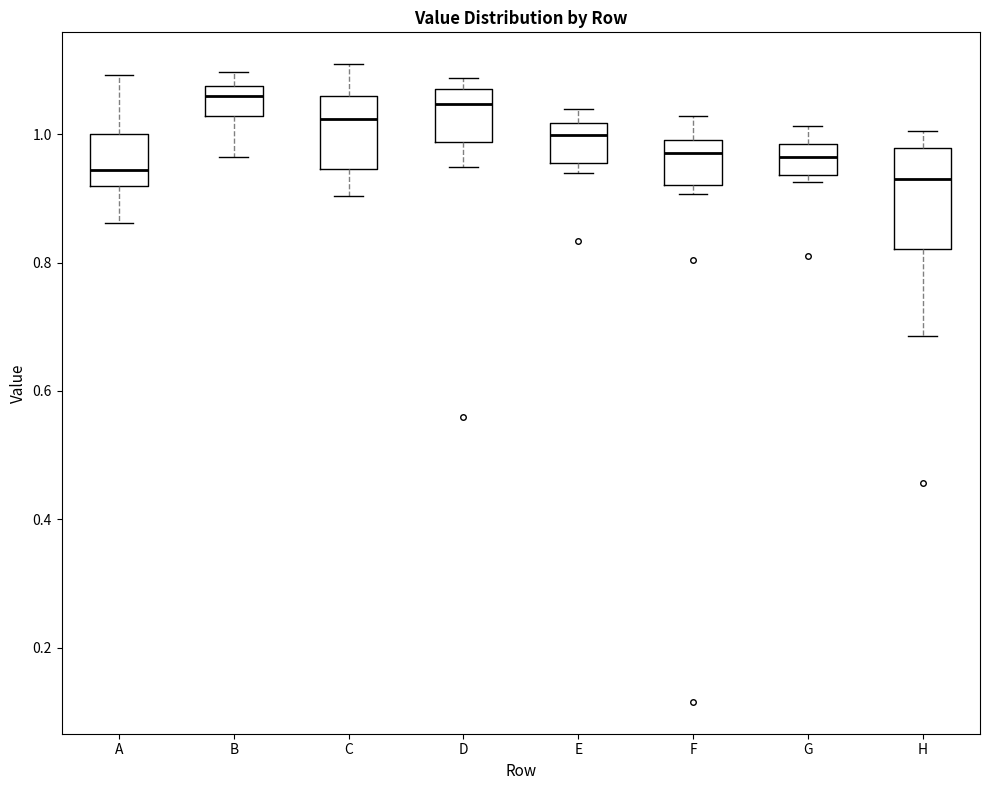

Reading left to right, transcribe this box plot: for each box, give where its median line is, the range the box spans, and where its two whiskers end, as read against the y-axis. The values are not printed on the chart, so give them approximately, as read against the axis.

A: median 0.94, box 0.92 to 1.00, whiskers 0.86 to 1.10
B: median 1.06, box 1.02 to 1.08, whiskers 0.96 to 1.10
C: median 1.02, box 0.94 to 1.06, whiskers 0.90 to 1.10
D: median 1.04, box 0.98 to 1.06, whiskers 0.94 to 1.08
E: median 1.00, box 0.96 to 1.02, whiskers 0.94 to 1.04
F: median 0.98, box 0.92 to 1.00, whiskers 0.90 to 1.02
G: median 0.96, box 0.94 to 0.98, whiskers 0.92 to 1.02
H: median 0.92, box 0.82 to 0.98, whiskers 0.68 to 1.00